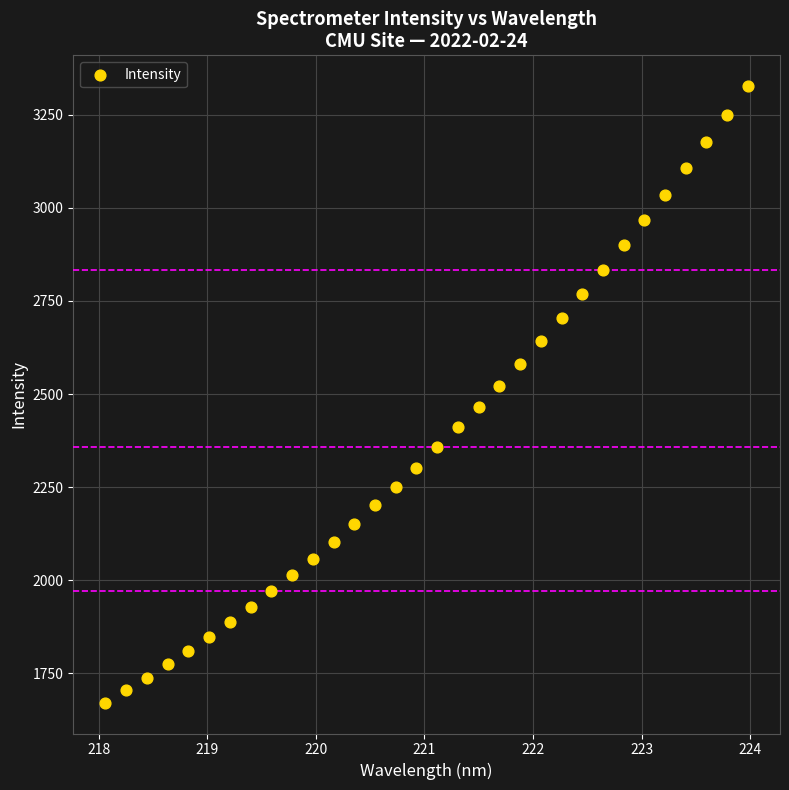

What is the range of Y values (max minus min)?

1654.4